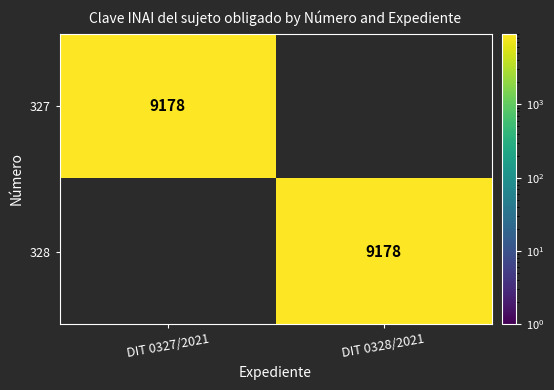

The value of 328 at DIT 0328/2021 is 9178. True or false?

True